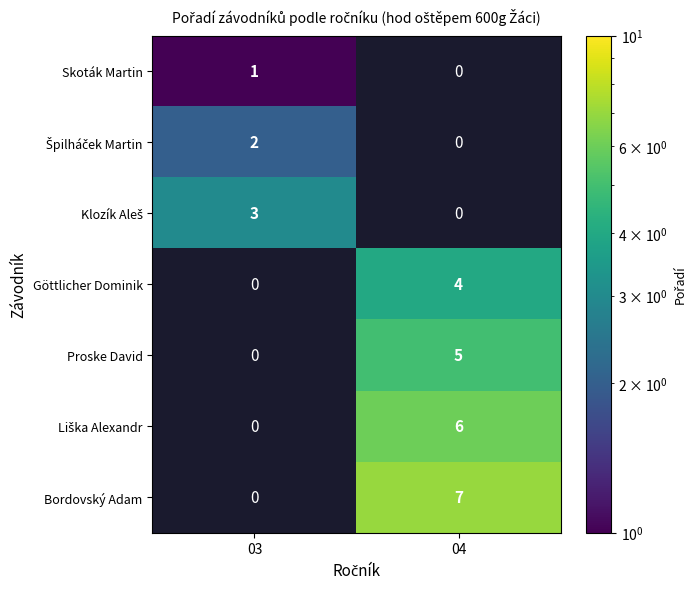

Is it true that Göttlicher Dominik equals 1 at 04?

False